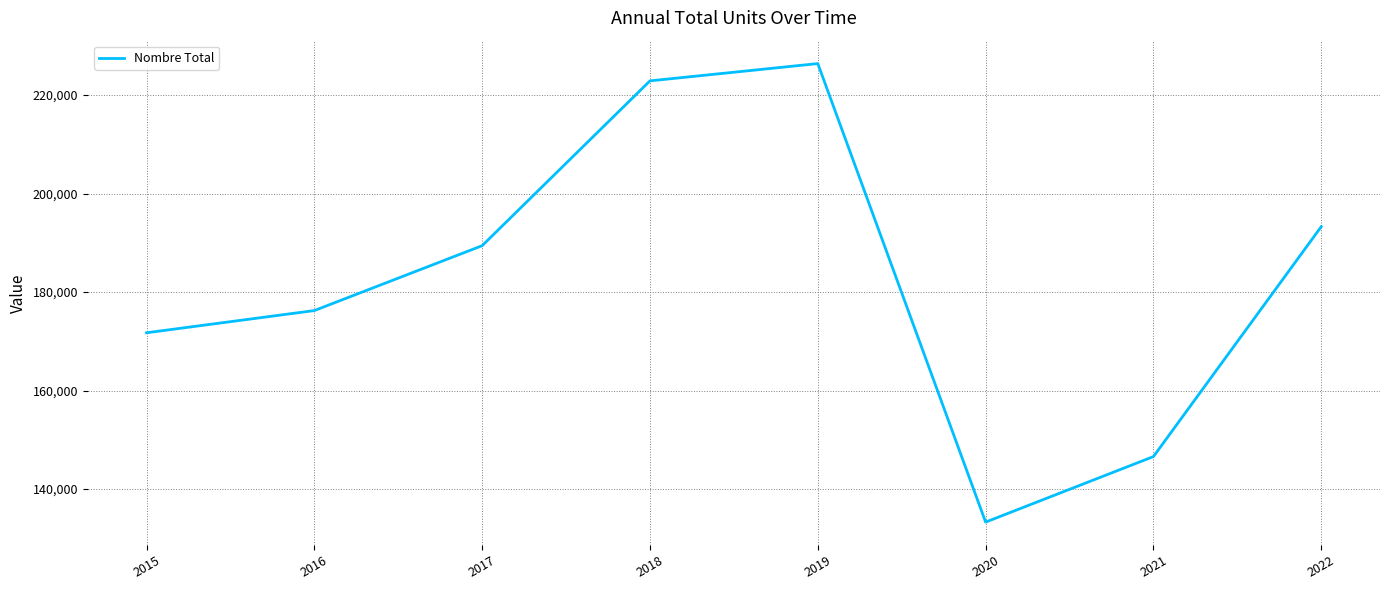

What is the difference between the maximum and minimum values?

93080